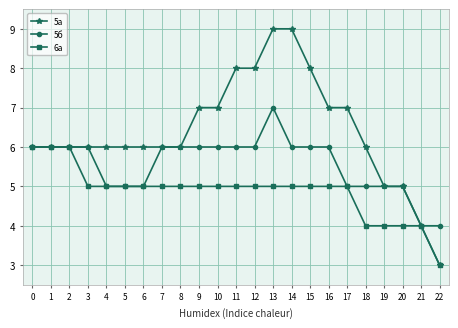

How many categories are shown in the chart?

23